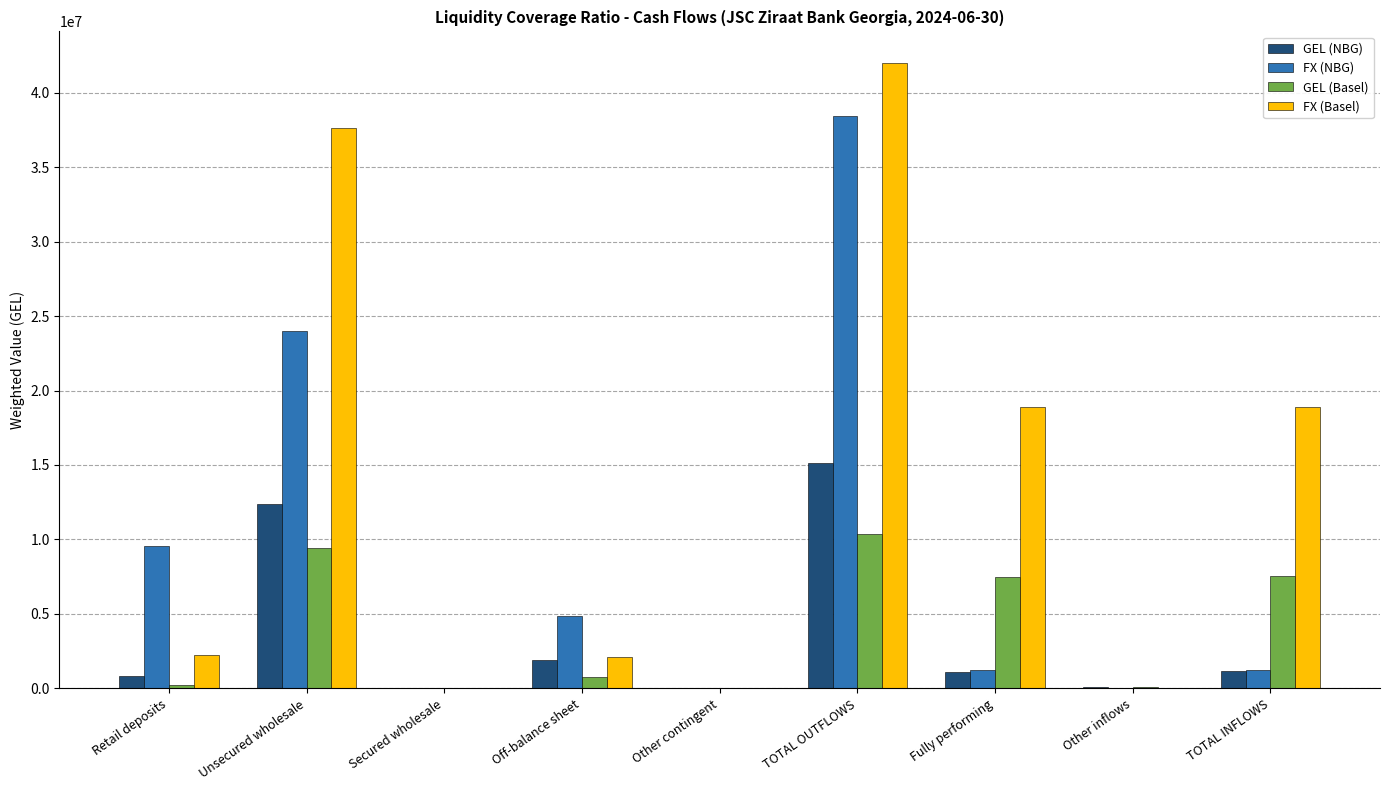

What is the spread (max minus min) of values at Other contingent?

9407.6